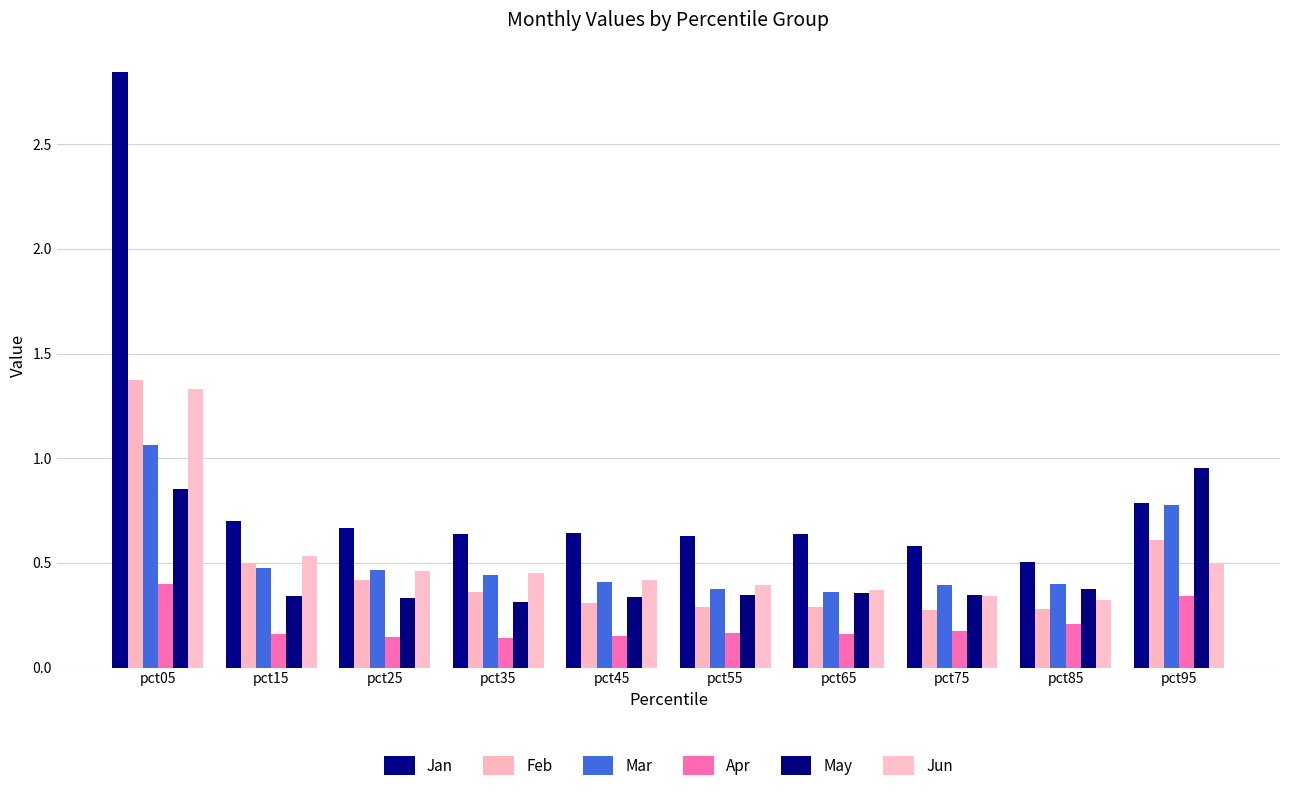

Is the value of May at pct05 greater than the value of Feb at pct45?

Yes